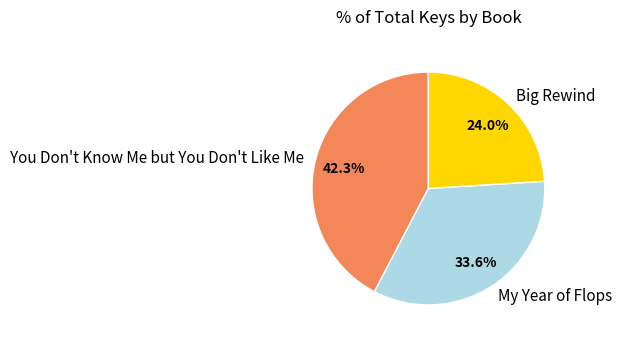

Approximately how many times larger is the value at Big Rewind compared to You Don't Know Me but You Don't Like Me?

0.6